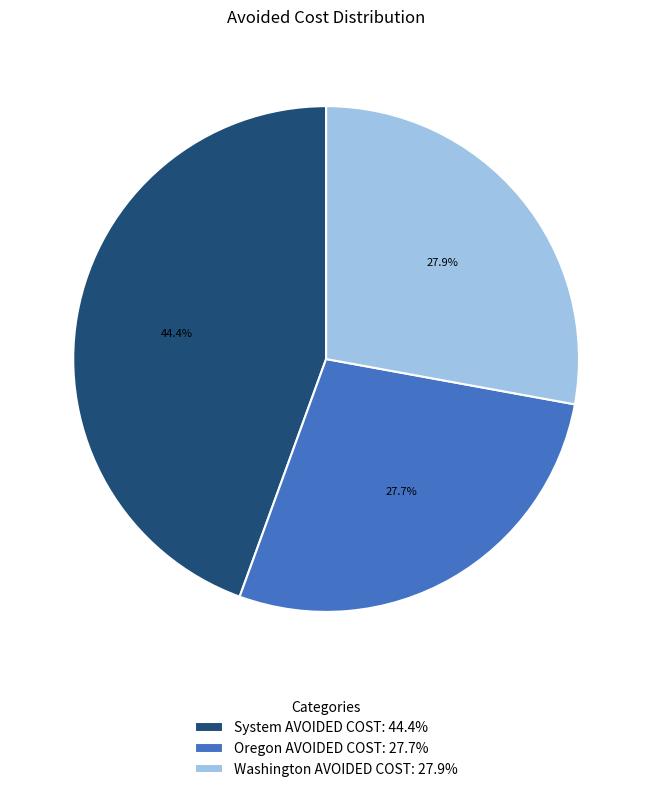

True or false: Washington AVOIDED COST accounts for 18% of the total.

False